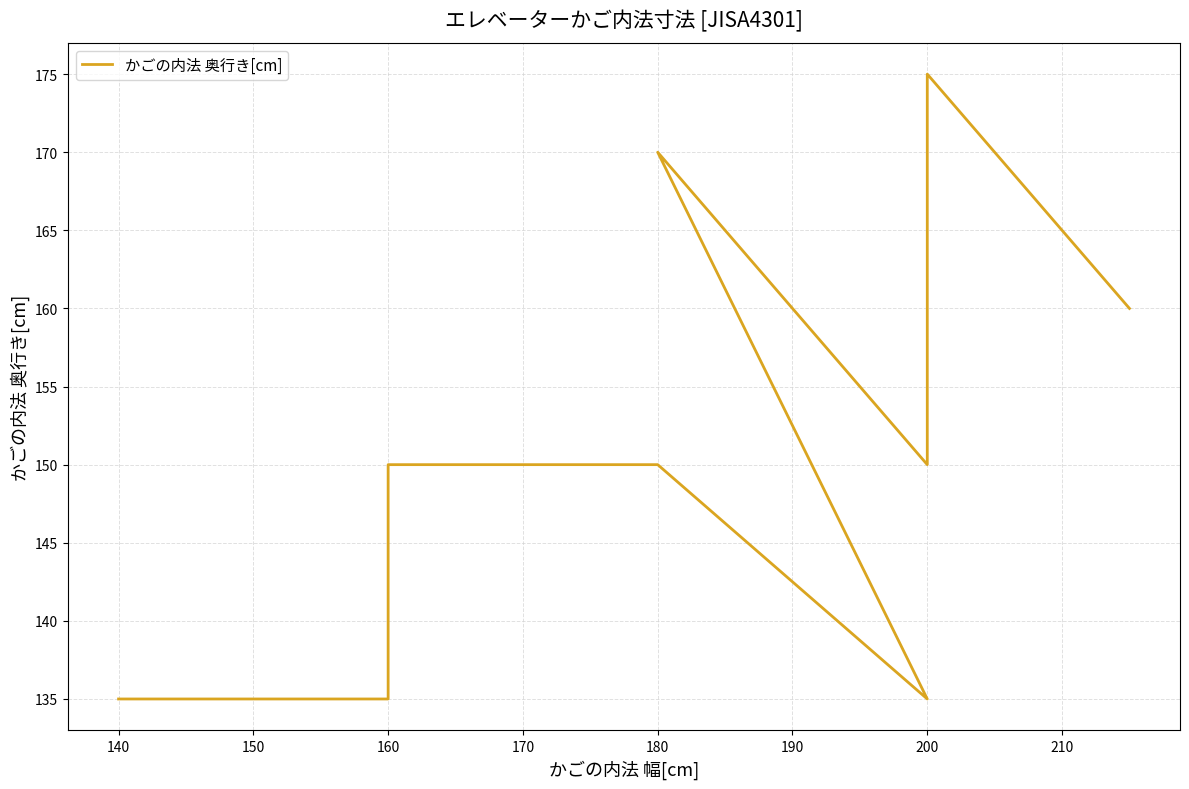

What is the change in value from 130 to 180?

+35